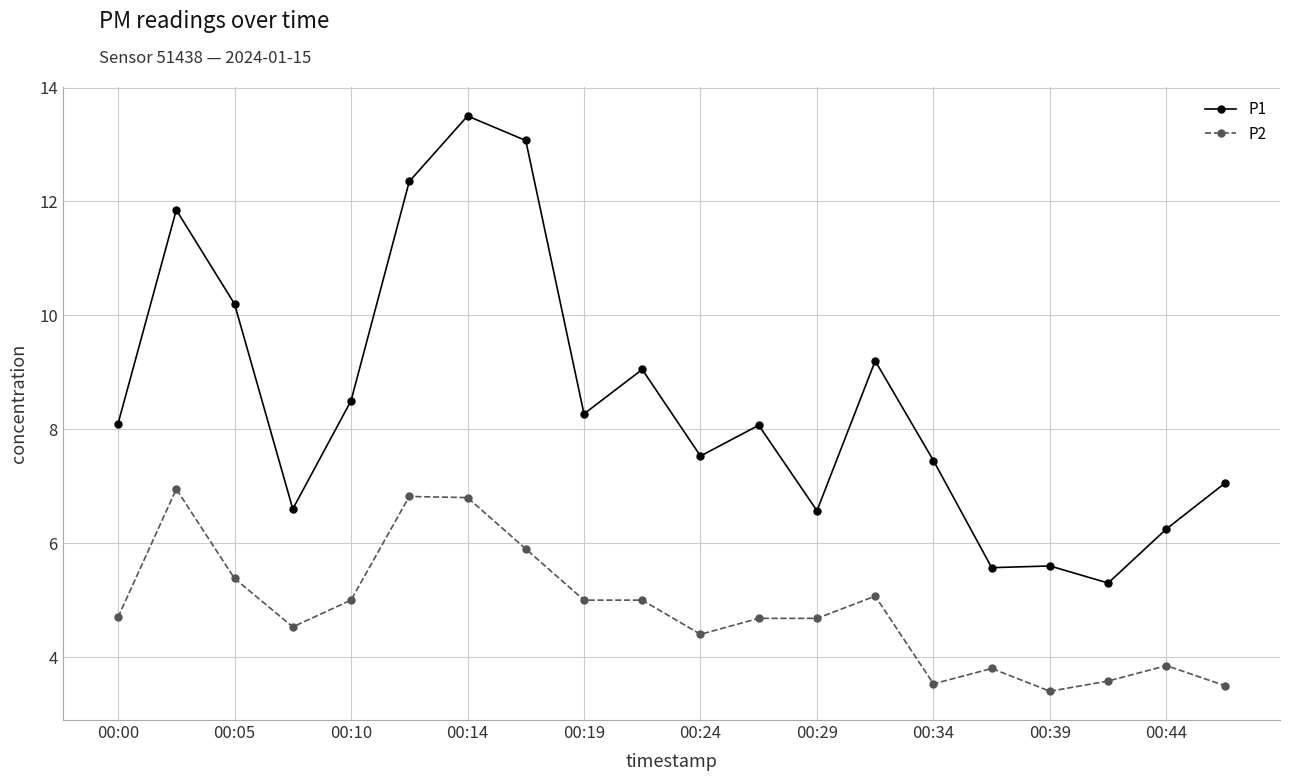

What is the greatest value displayed?

13.5